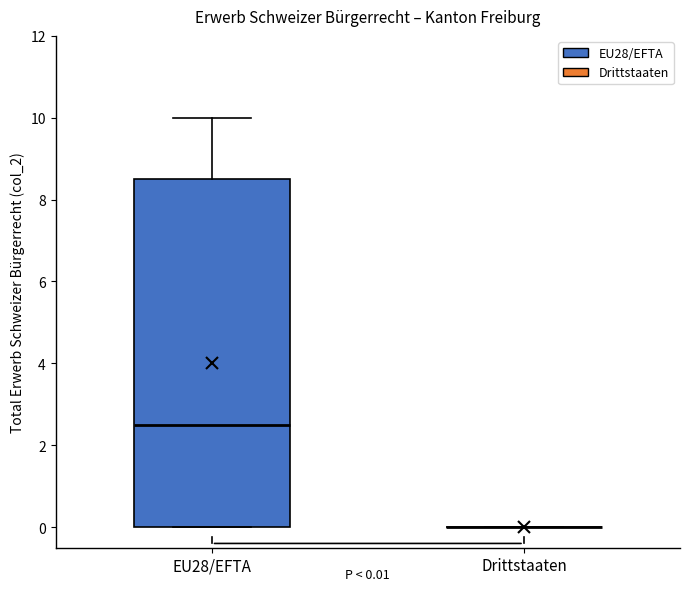

Comparing the boxes themselves (not the whiskers), which one is the tallest?

EU28/EFTA